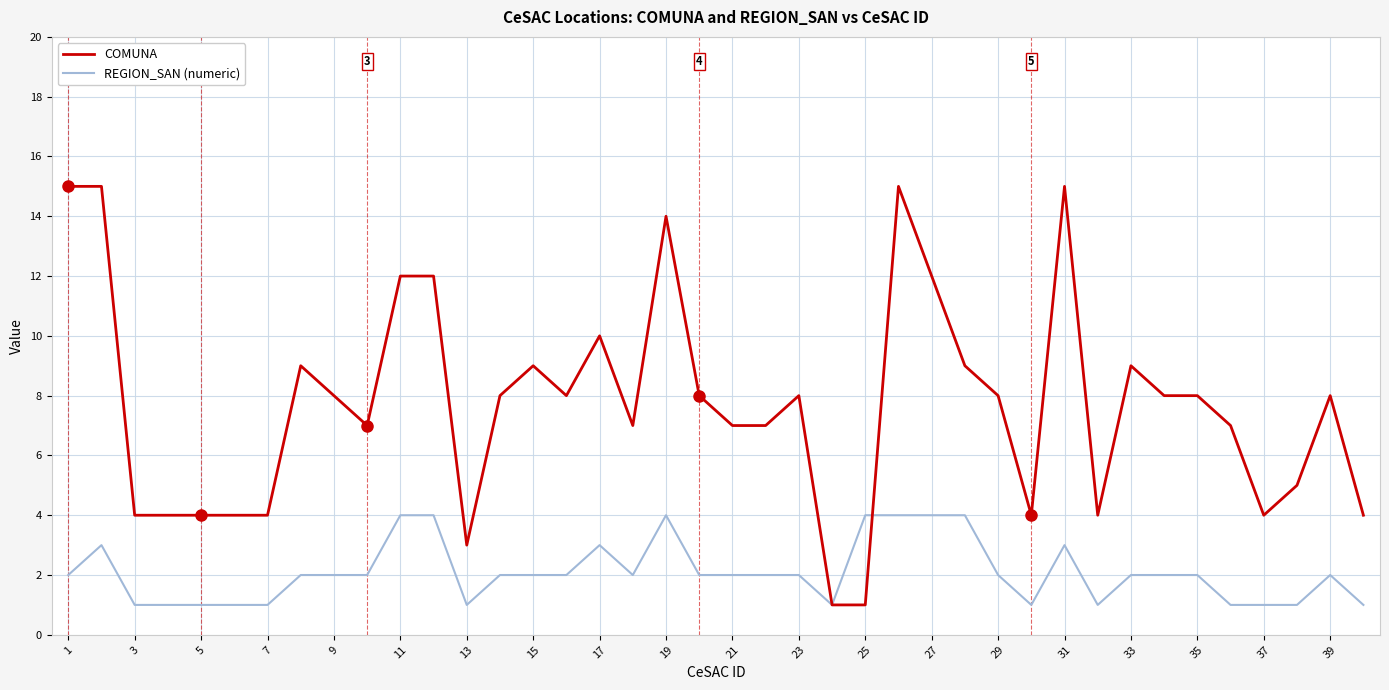

Which series has the largest range (max minus min)?

COMUNA